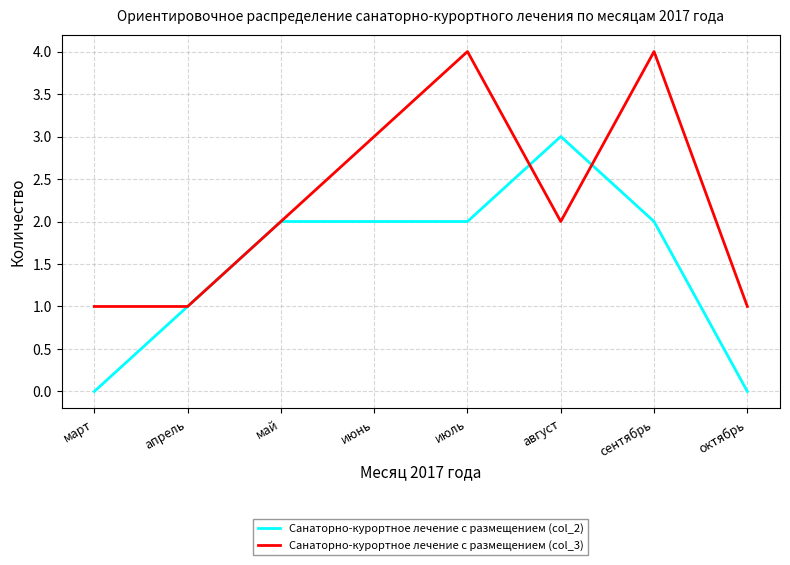

Reading left to right, what are all the values shown in this chart?

Санаторно-курортное лечение с размещением (col_2): март=0	апрель=1	май=2	июнь=2	июль=2	август=3	сентябрь=2	октябрь=0
Санаторно-курортное лечение с размещением (col_3): март=1	апрель=1	май=2	июнь=3	июль=4	август=2	сентябрь=4	октябрь=1